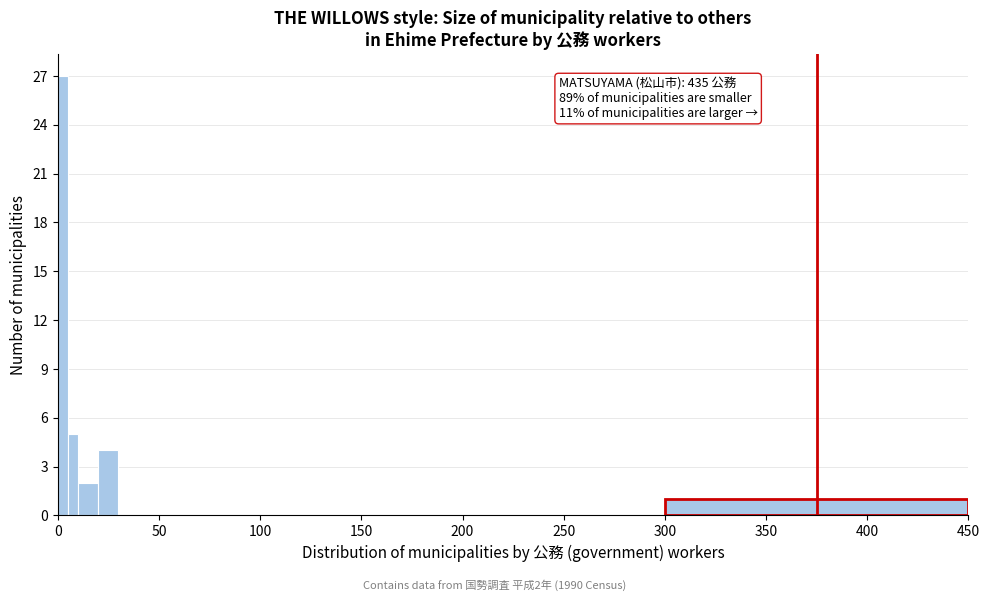

Read against the x-axis, roughly where is the centre of the tallest bar?

5